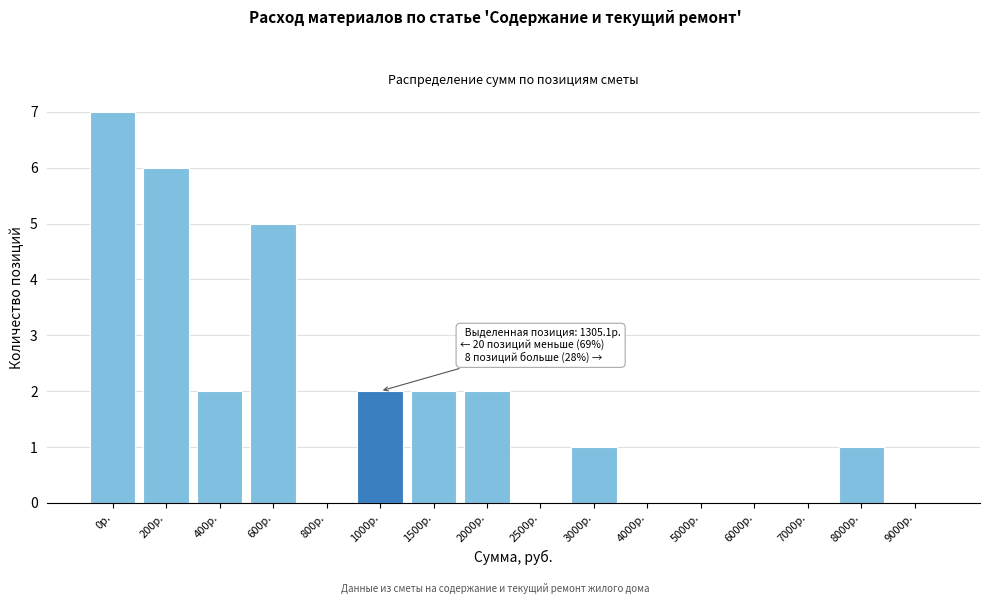

Reading right to left, list all the values displayed in this chart.

9000р.=0	8000р.=1	7000р.=0	6000р.=0	5000р.=0	4000р.=0	3000р.=1	2500р.=0	2000р.=2	1500р.=2	1000р.=2	800р.=0	600р.=5	400р.=2	200р.=6	0р.=7